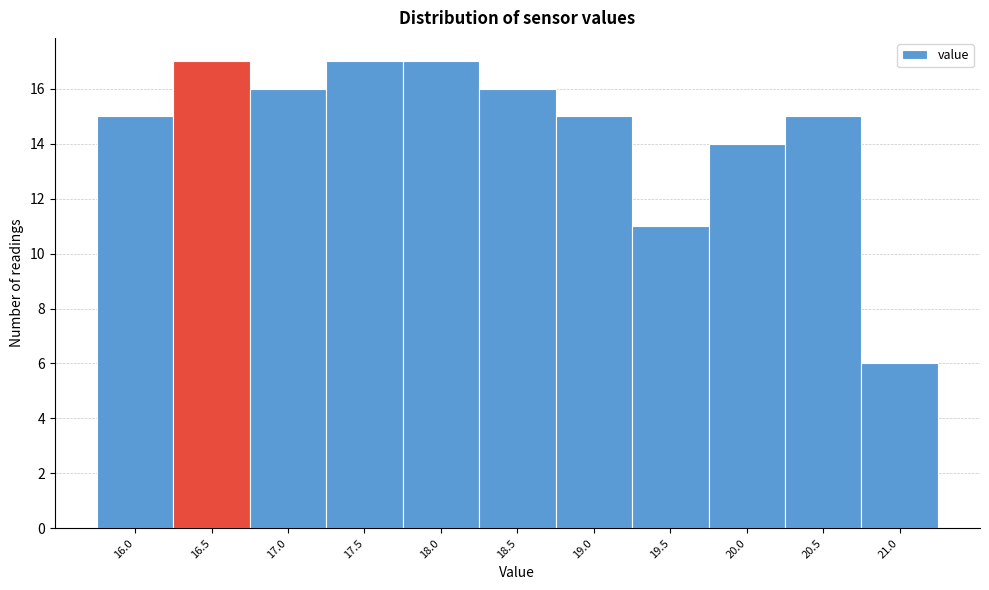

Reading right to left, extract all data points from this chart.

21.0=6	20.5=15	20.0=14	19.5=11	19.0=15	18.5=16	18.0=17	17.5=17	17.0=16	16.5=17	16.0=15